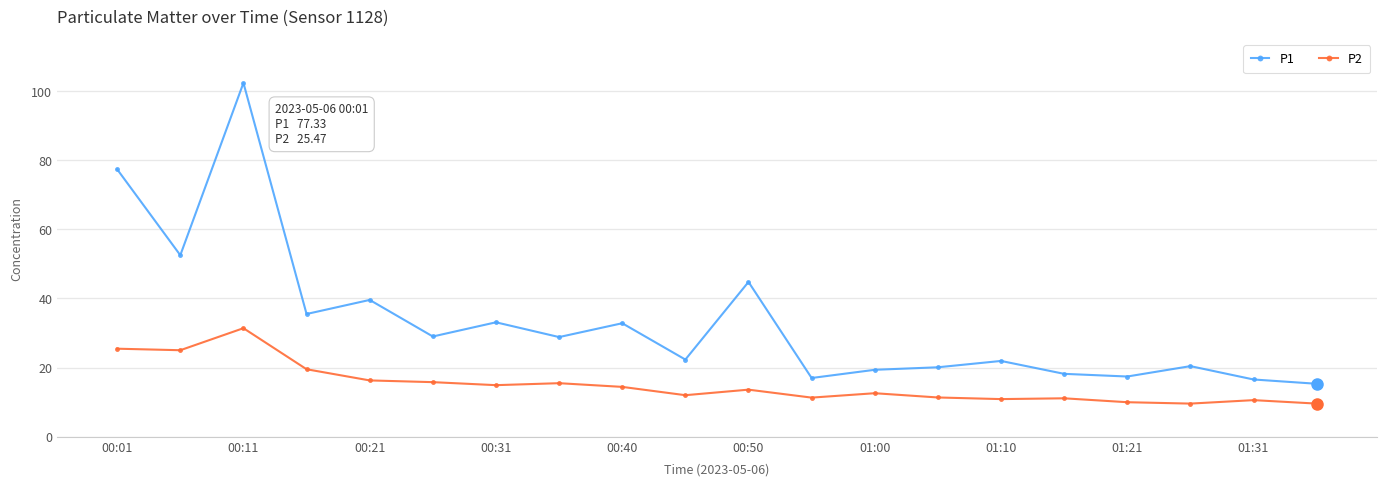

List the series in order of their overall mean, highest first.

P1, P2